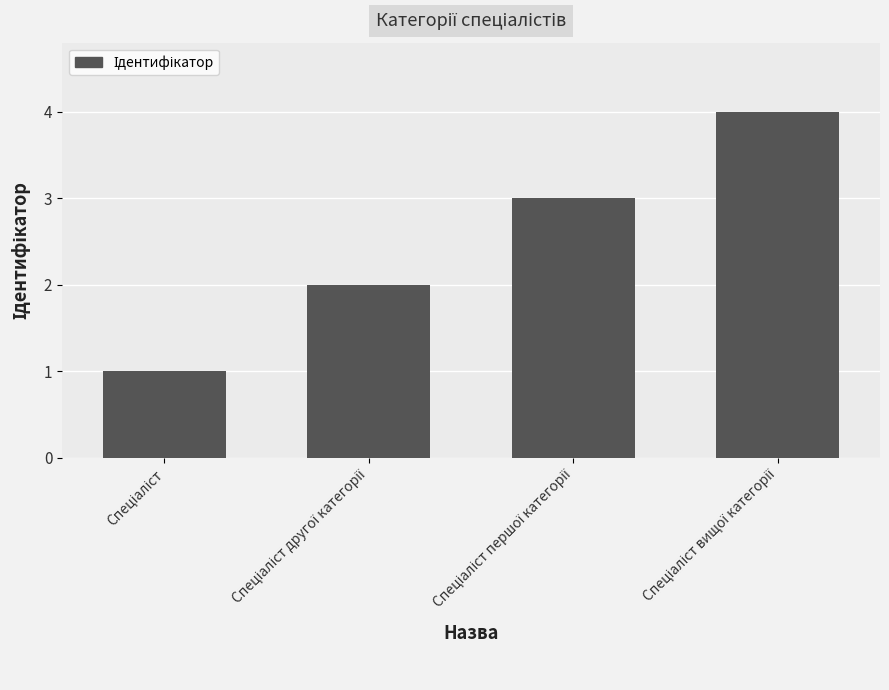

What is the greatest value displayed?

4